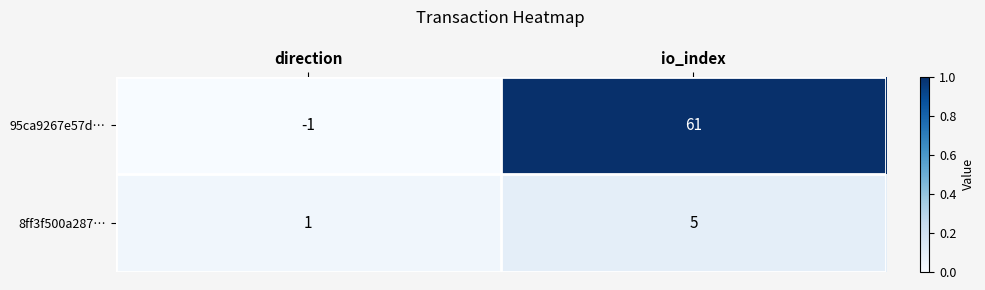

The 8ff3f500a287… series shows 3 at io_index. True or false?

False